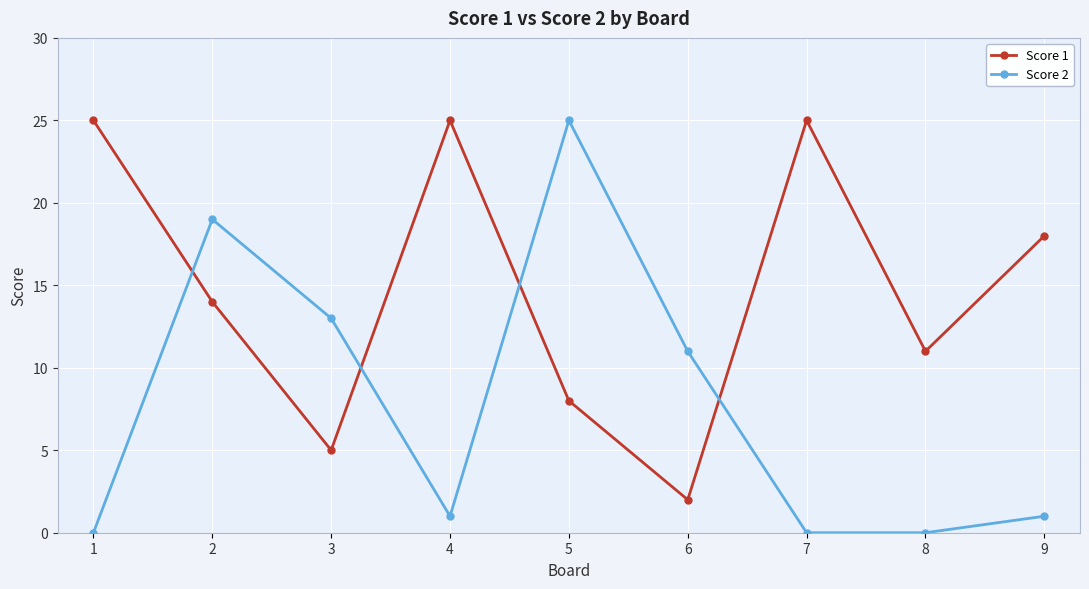

What is the maximum value shown in the chart?

25